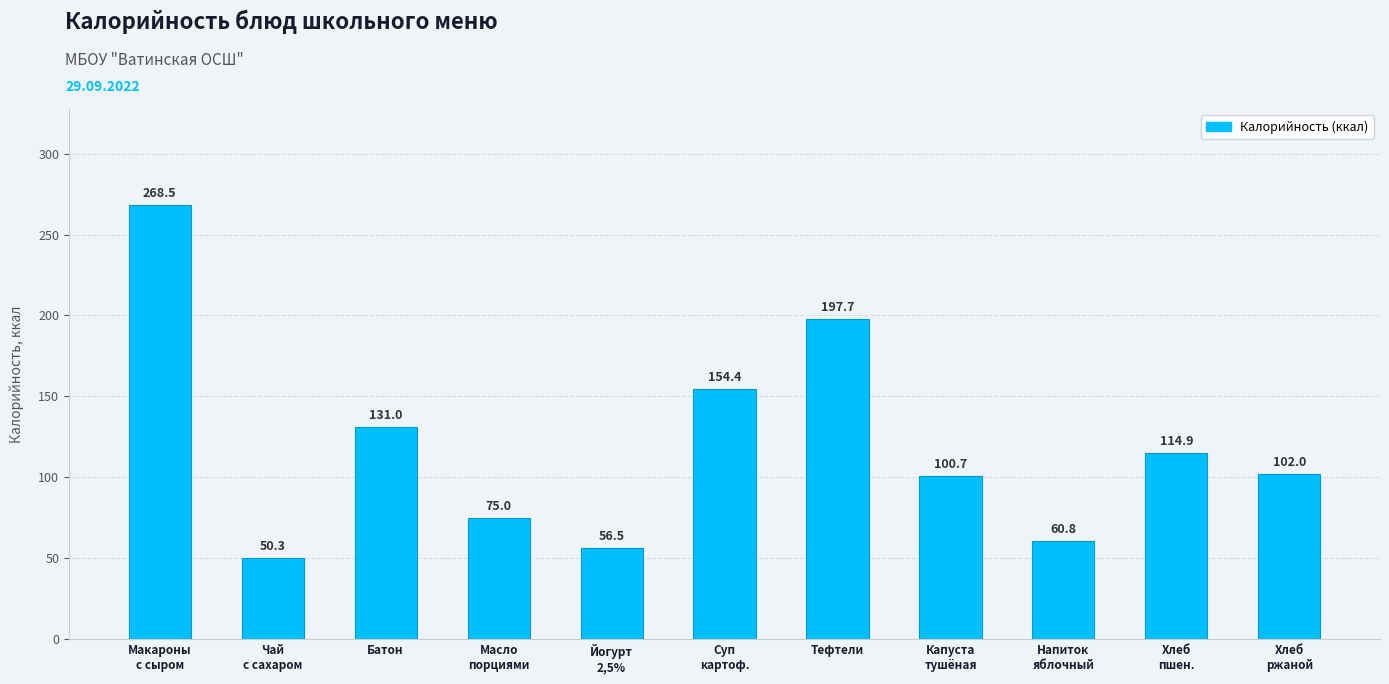

What is the change in value from Масло
порциями to Суп
картоф.?

+79.4